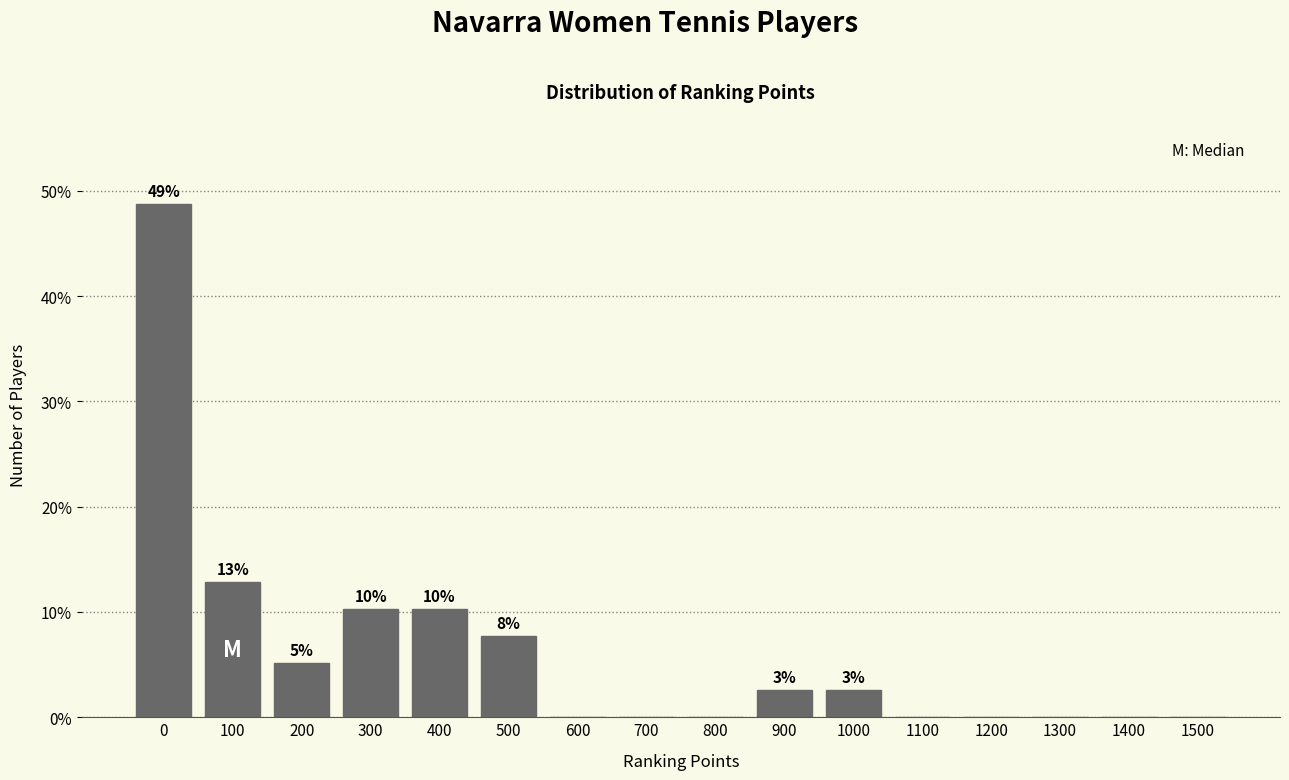

Are the bars horizontal?

No